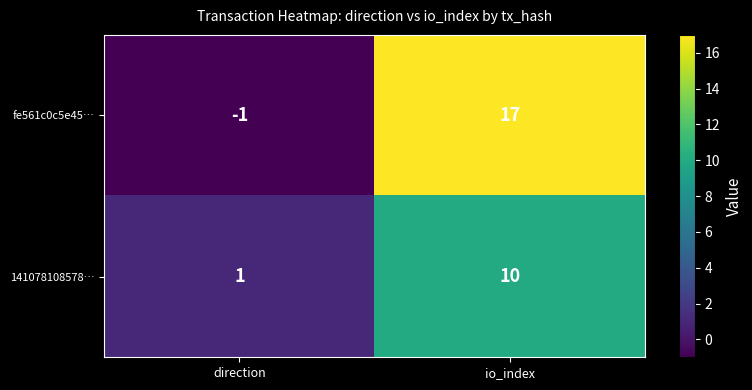

At io_index, list the series in order from largest to smallest.

fe561c0c5e45…, 141078108578…